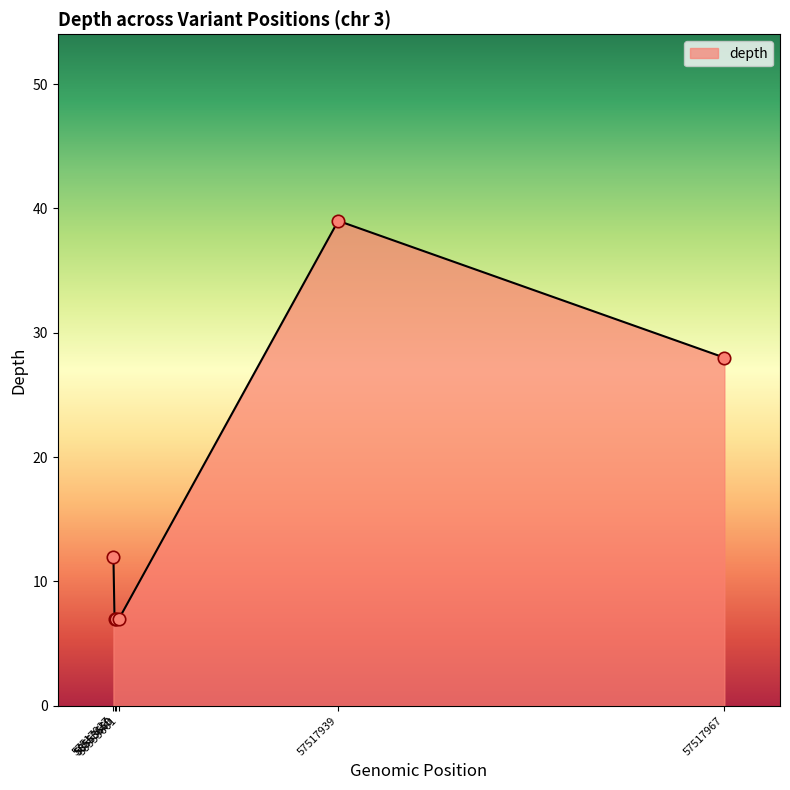

What is the minimum value shown in the chart?

7